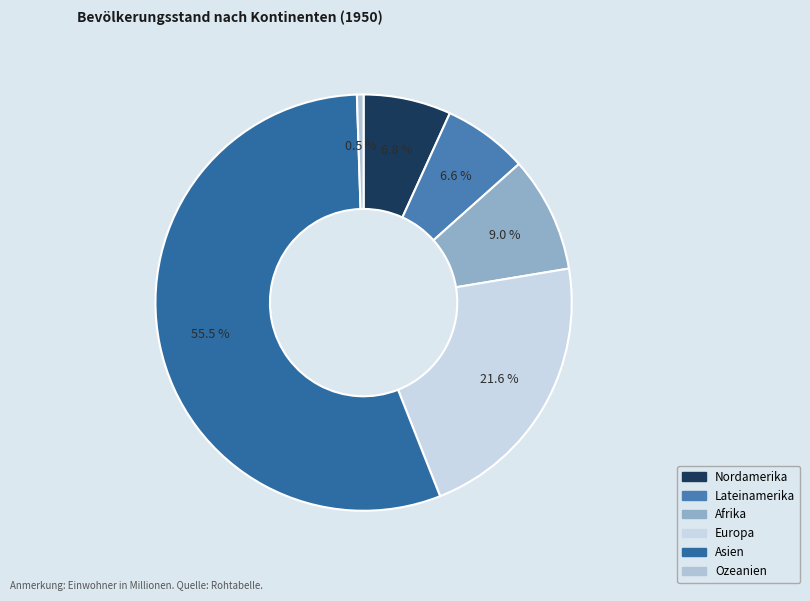

What is the ratio of the value at Nordamerika to the value at Europa?

0.3